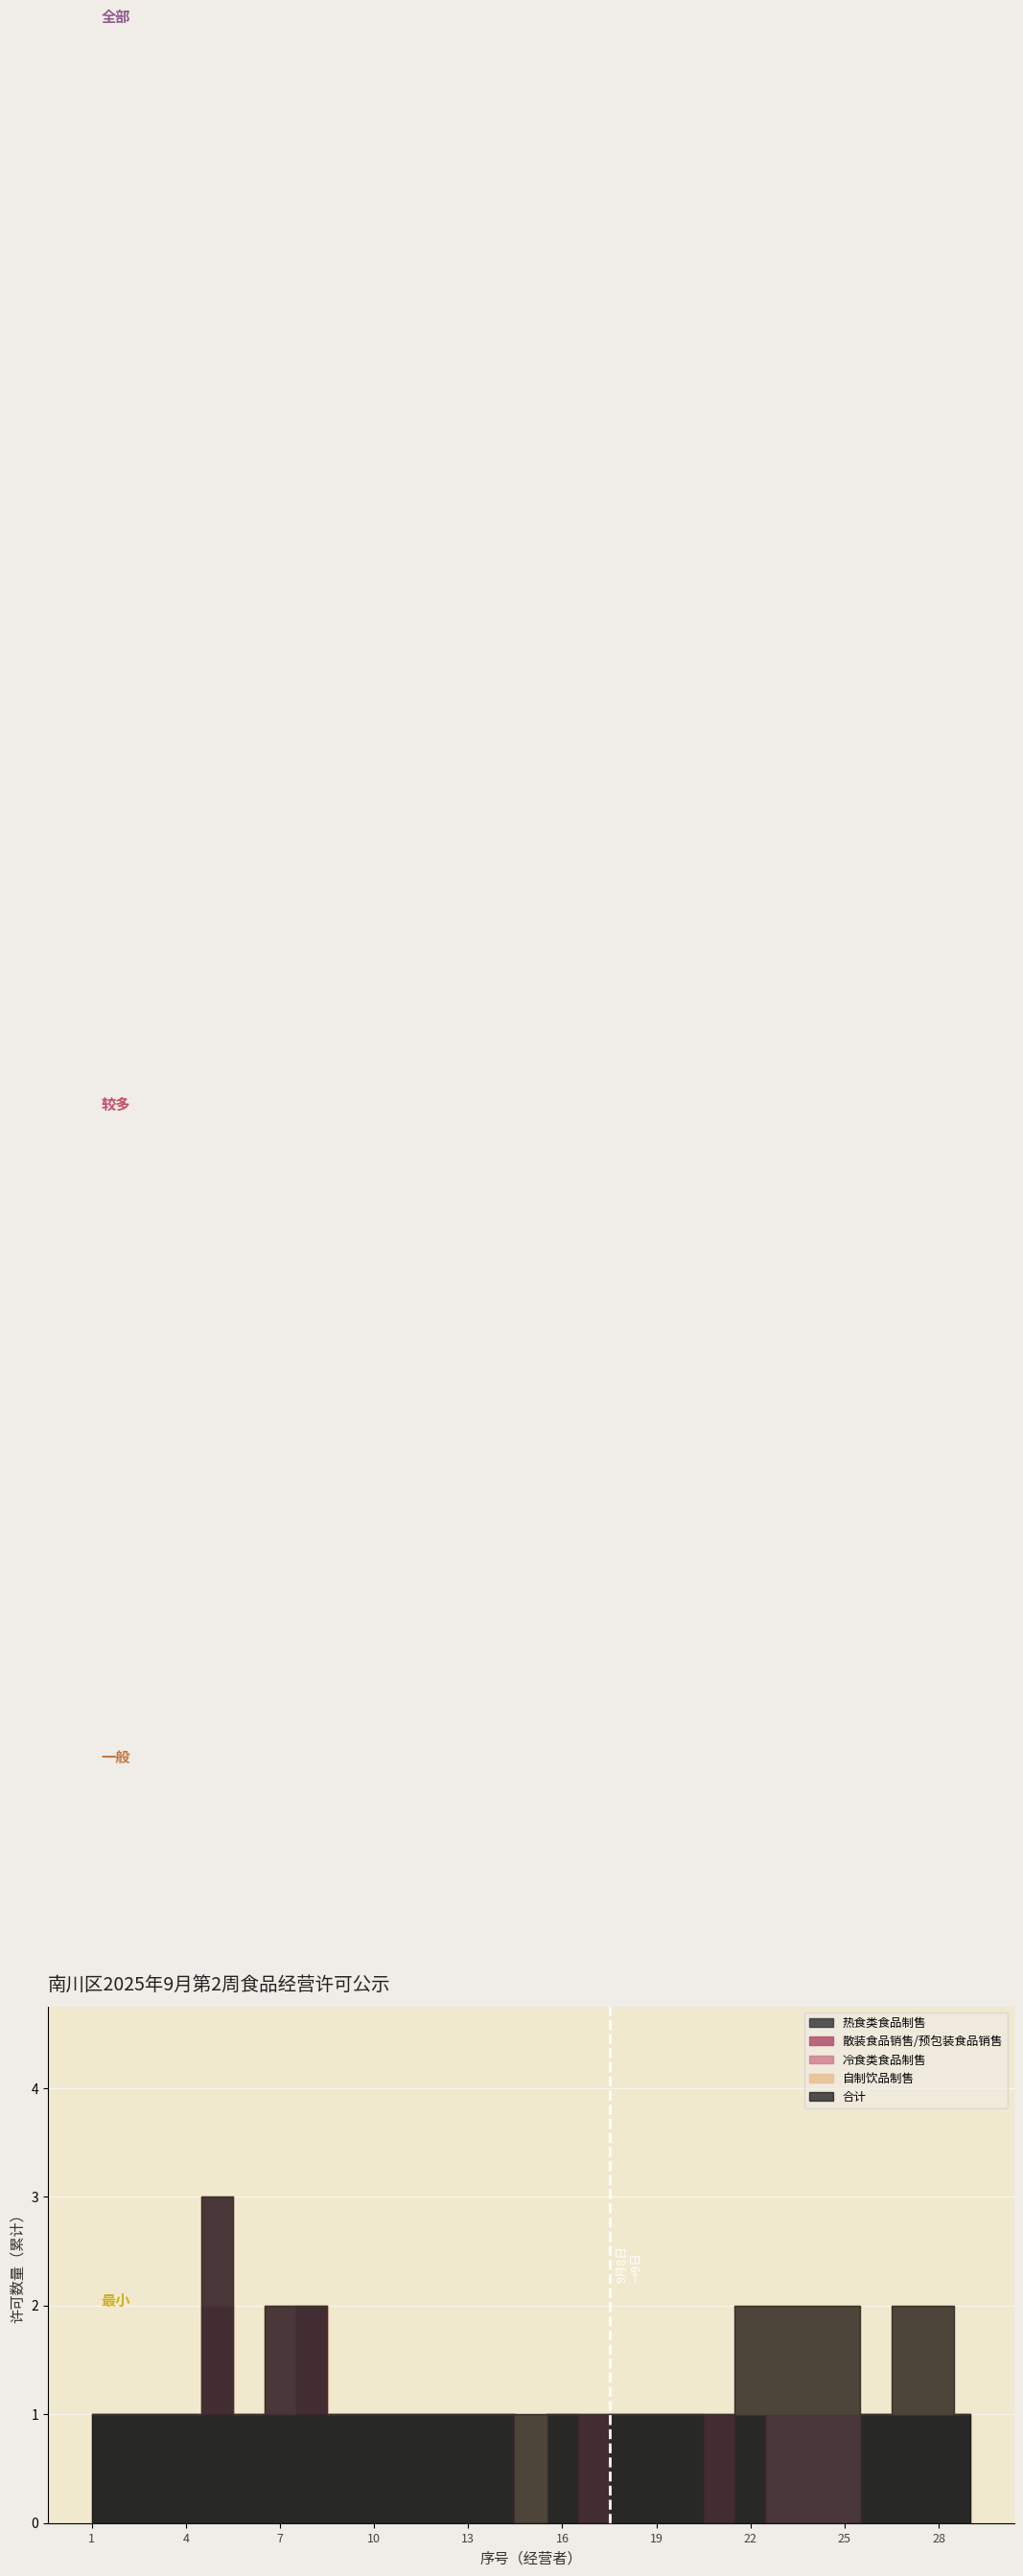

List the series in order of their peak value, lowest first.

热食类食品制售, 散装食品销售/预包装食品销售, 冷食类食品制售, 自制饮品制售